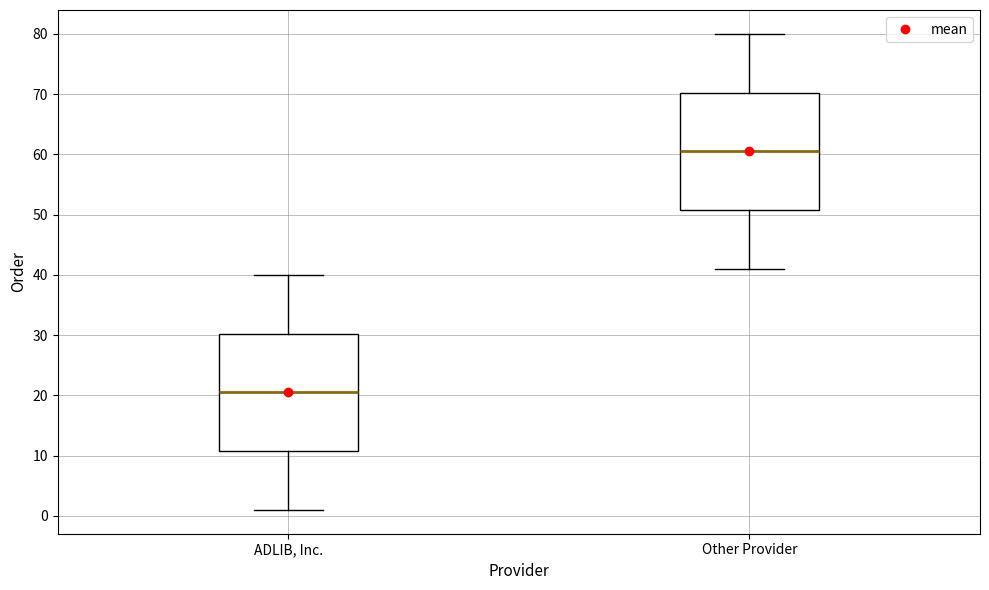

Reading left to right, transcribe this box plot: for each box, give where its median line is, the range the box spans, and where its two whiskers end, as read against the y-axis. The values are not printed on the chart, so give them approximately, as read against the axis.

ADLIB, Inc.: median 21, box 11 to 30, whiskers 1 to 40
Other Provider: median 61, box 51 to 70, whiskers 41 to 80